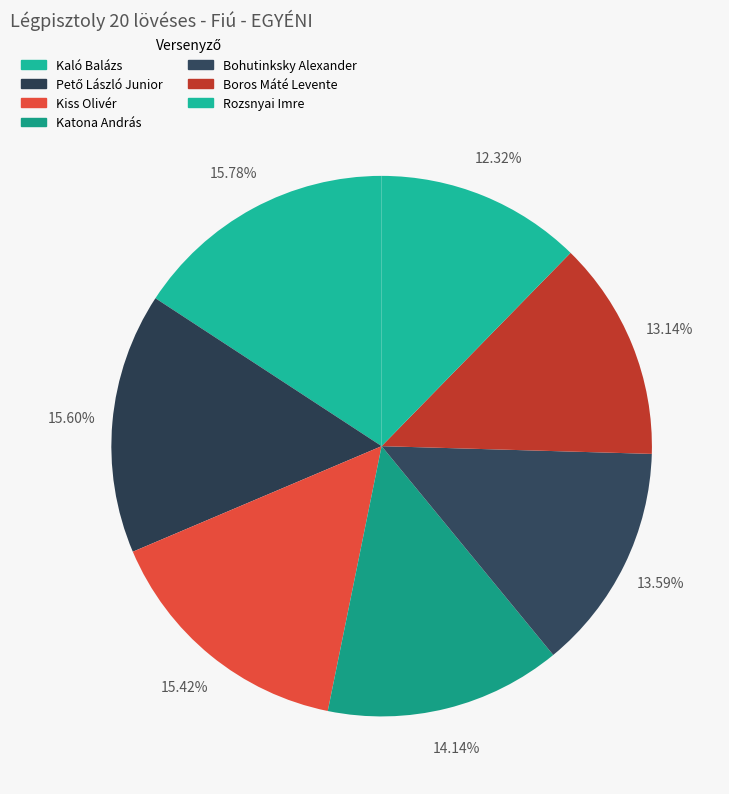

Count the number of slices in the pie.

7